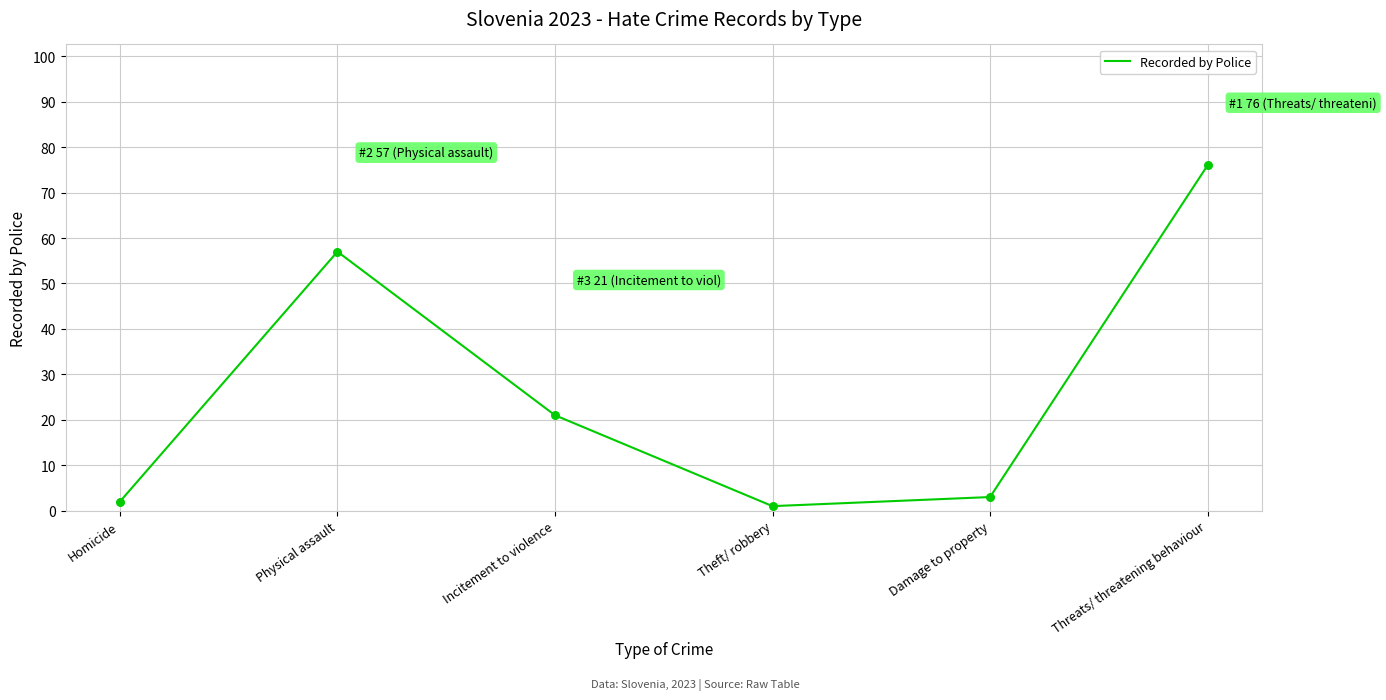

Between Theft/ robbery and Homicide, which is larger?

Homicide